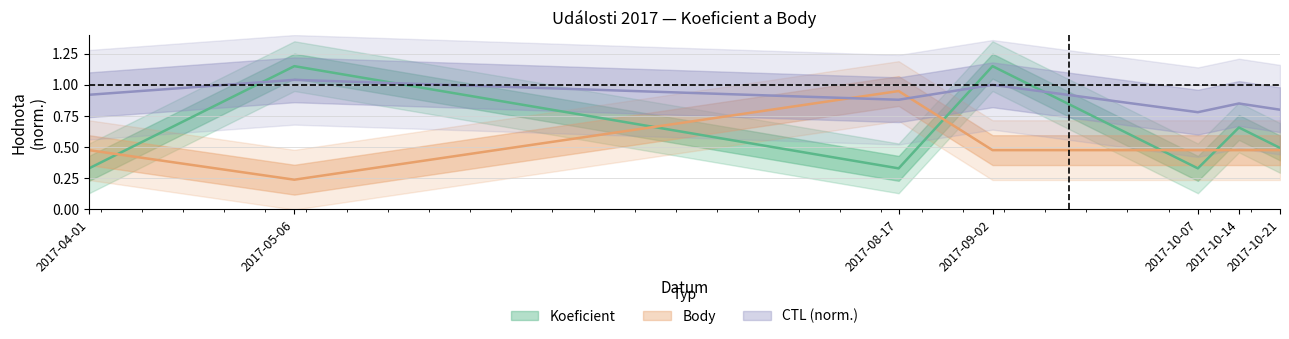

Between which two adjacent categories do CTL_norm and Koeficient first intersect?

2017-04-01 and 2017-05-06